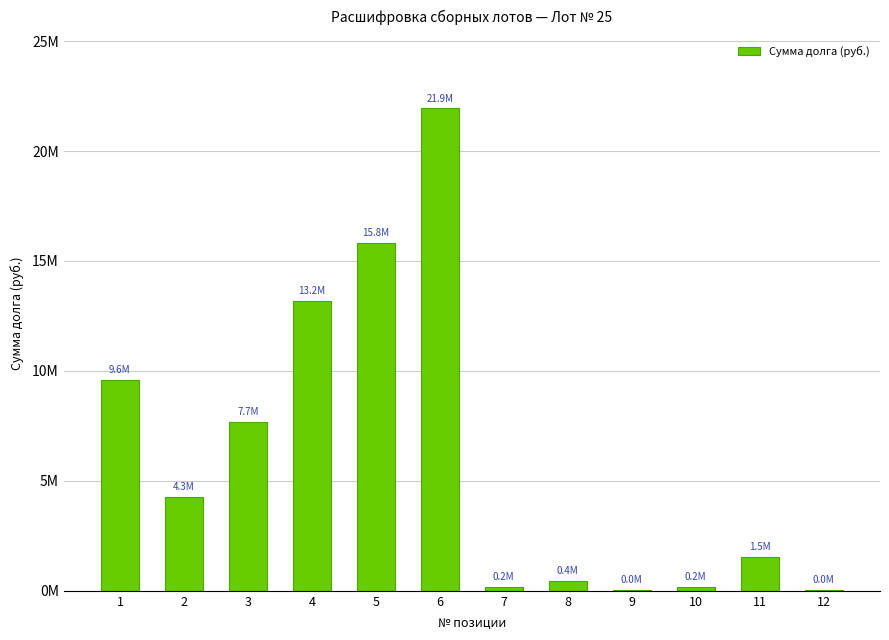

Reading left to right, what are all the values shown in this chart?

9588956.2	4279905.6	7698438.3	13165895.0	15836370.7	21937332.2	170579.5	445218.1	26954.0	187286.0	1524690.3	30259.3